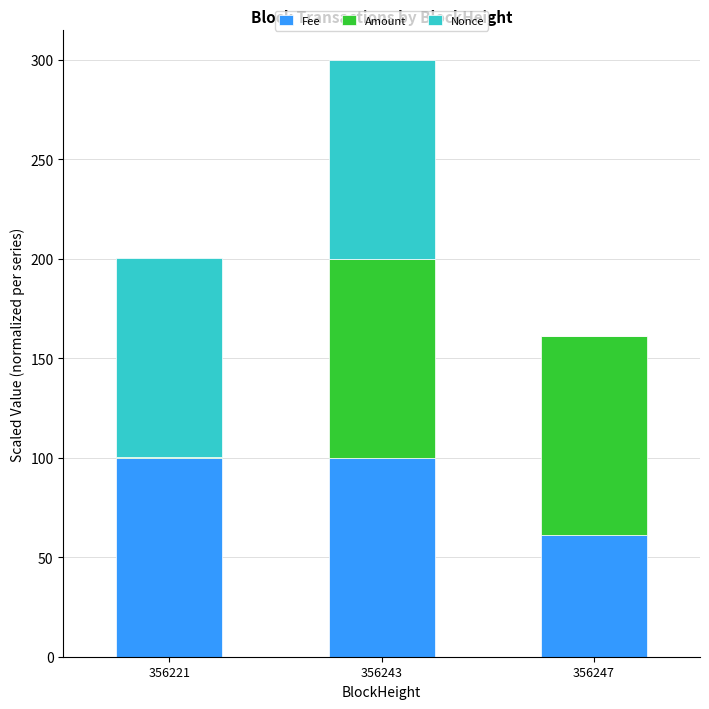

Are the bars grouped side by side (vs. stacked)?

No